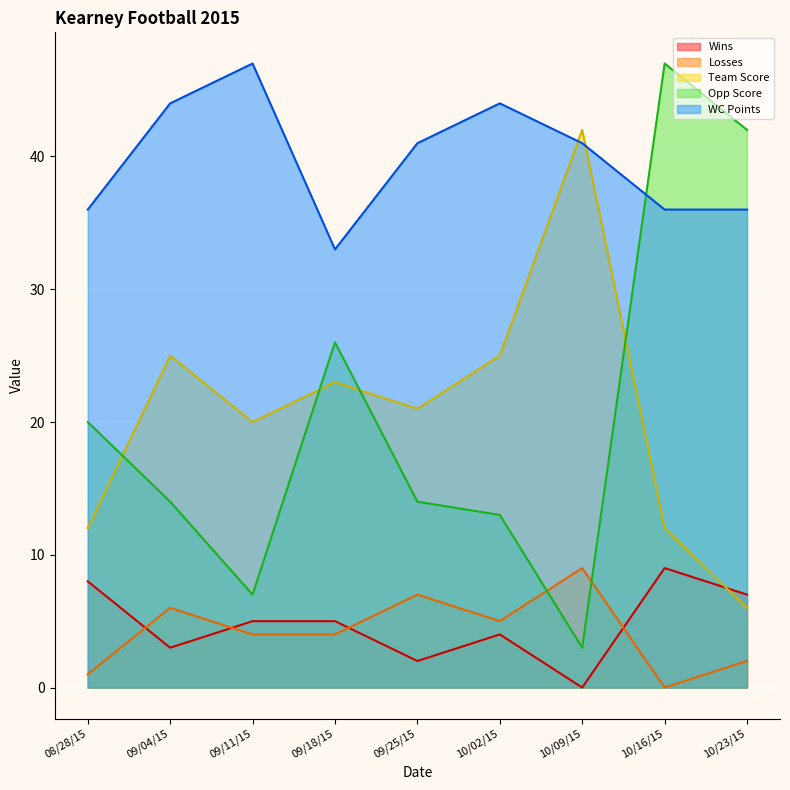

List the labels in order of Losses value, largest first.

10/09/15, 09/25/15, 09/04/15, 10/02/15, 09/11/15, 09/18/15, 10/23/15, 08/28/15, 10/16/15